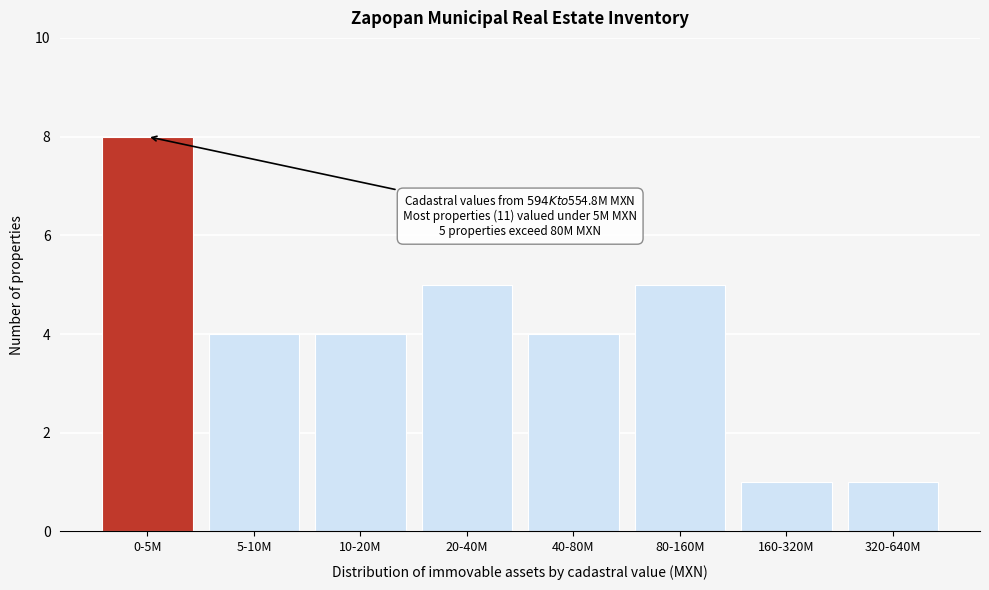

Reading left to right, list all the values displayed in this chart.

0-5M=8	5-10M=4	10-20M=4	20-40M=5	40-80M=4	80-160M=5	160-320M=1	320-640M=1